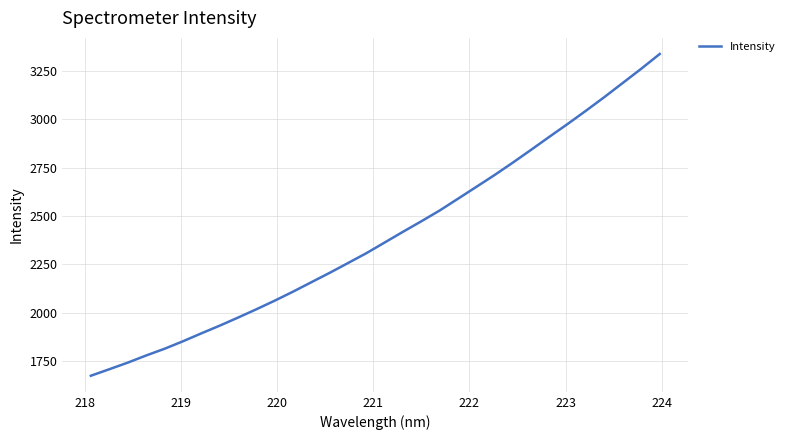

What is the difference between the maximum and minimum values?

1665.4